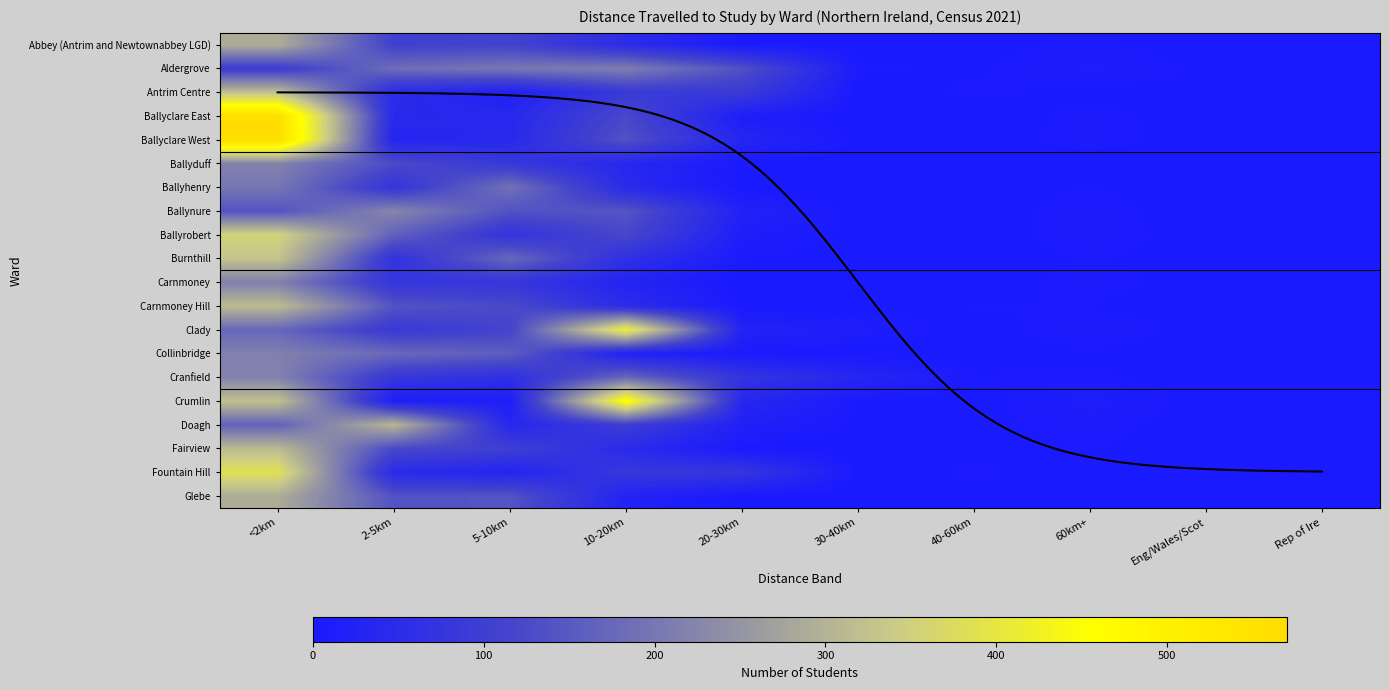

List the series in order of their peak value, highest first.

Ballyclare West, Ballyclare East, Crumlin, Clady, Fountain Hill, Ballyrobert, Burnthill, Antrim Centre, Carnmoney Hill, Fairview, Doagh, Abbey (Antrim and Newtownabbey LGD), Glebe, Ballynure, Ballyduff, Cranfield, Collinbridge, Carnmoney, Aldergrove, Ballyhenry